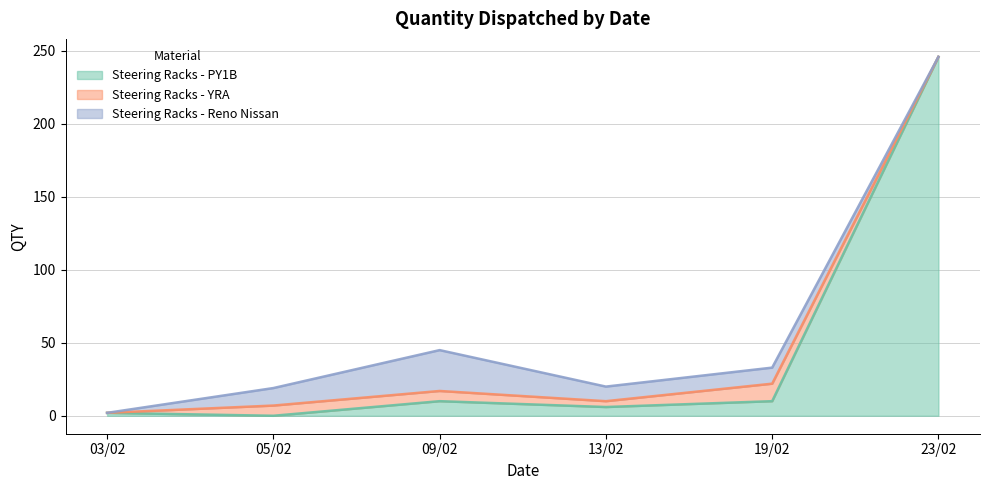

Reading right to left, list all the values displayed in this chart.

Steering Racks - PY1B: 23/02=246	19/02=10	13/02=6	09/02=10	05/02=0	03/02=2
Steering Racks - YRA: 23/02=0	19/02=12	13/02=4	09/02=7	05/02=7	03/02=0
Steering Racks - Reno Nissan: 23/02=0	19/02=11	13/02=10	09/02=28	05/02=12	03/02=0